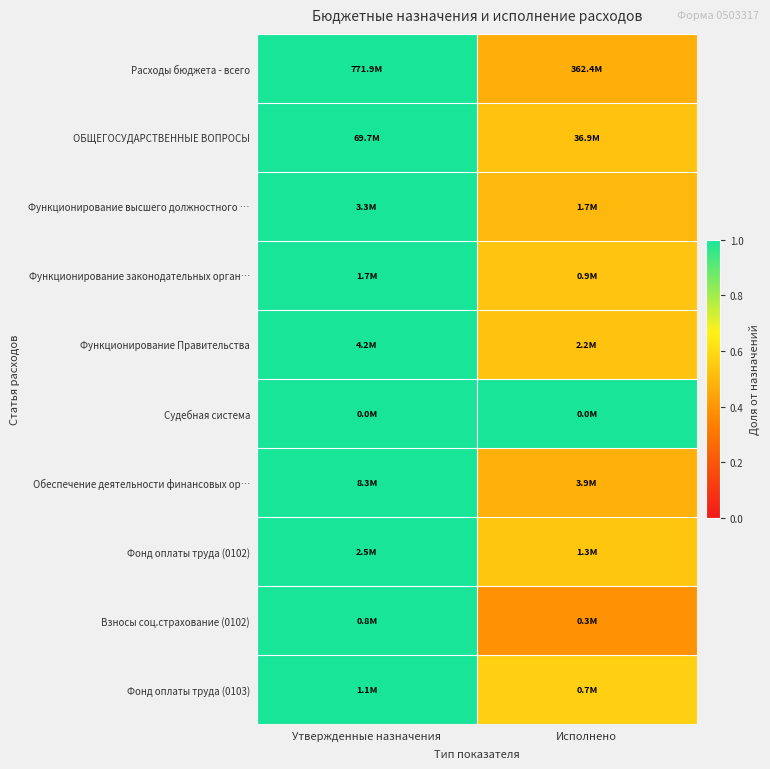

What is the difference between the highest and lowest values at Исполнено?

0.6